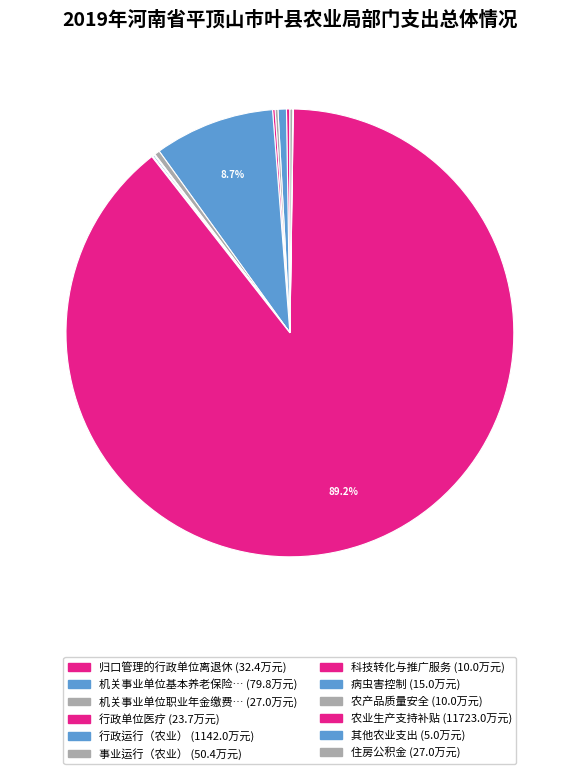

How many segments does this pie chart have?

12